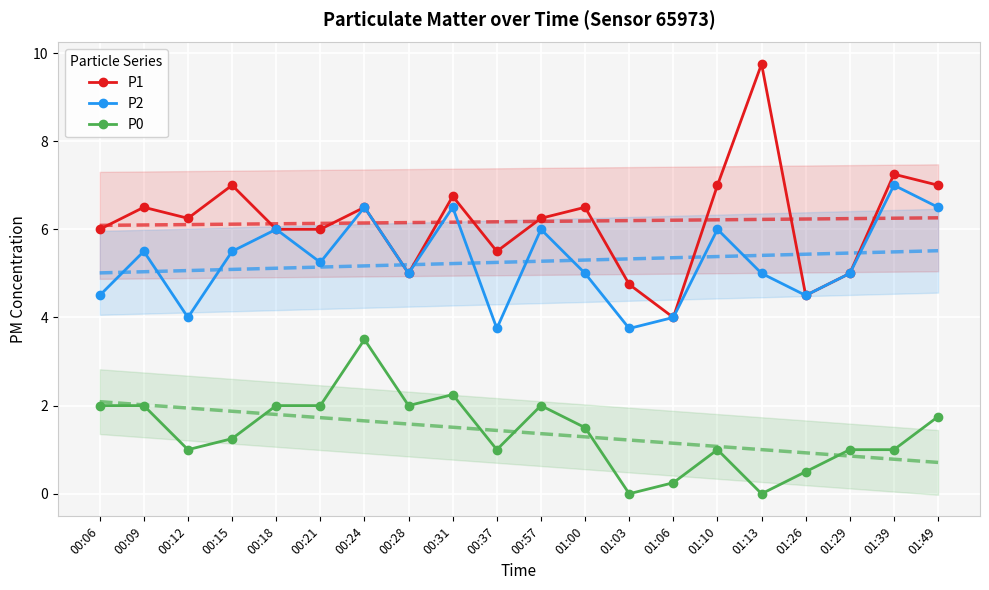

True or false: P2 and P0 cross at least once.

False